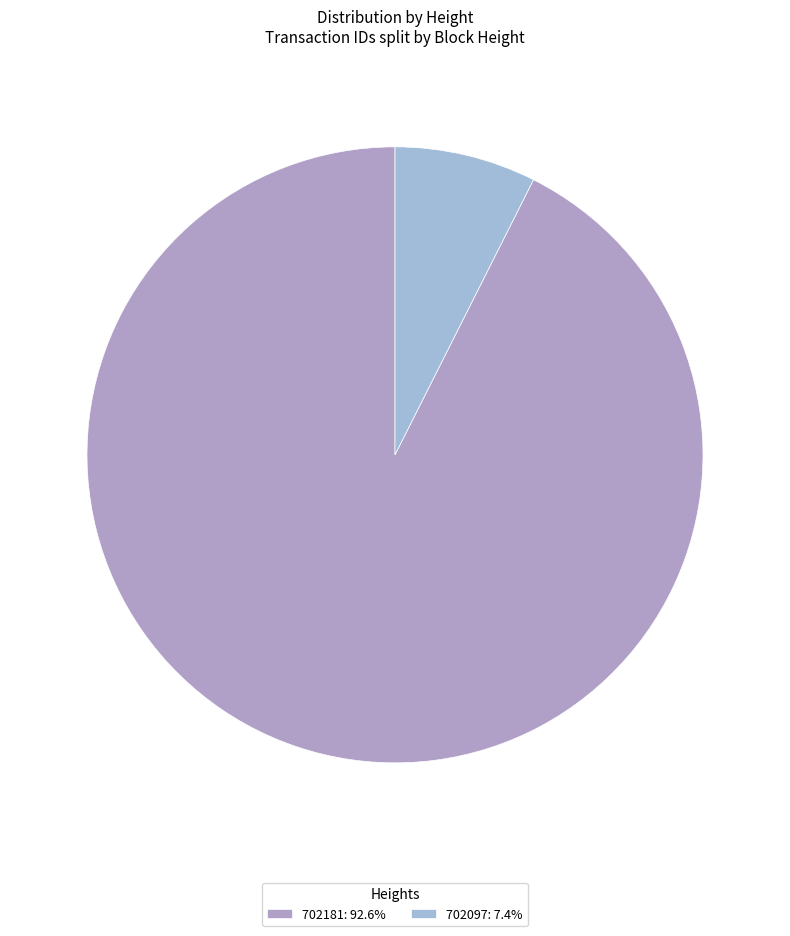

Rank the categories by value from highest to lowest.

702181, 702097